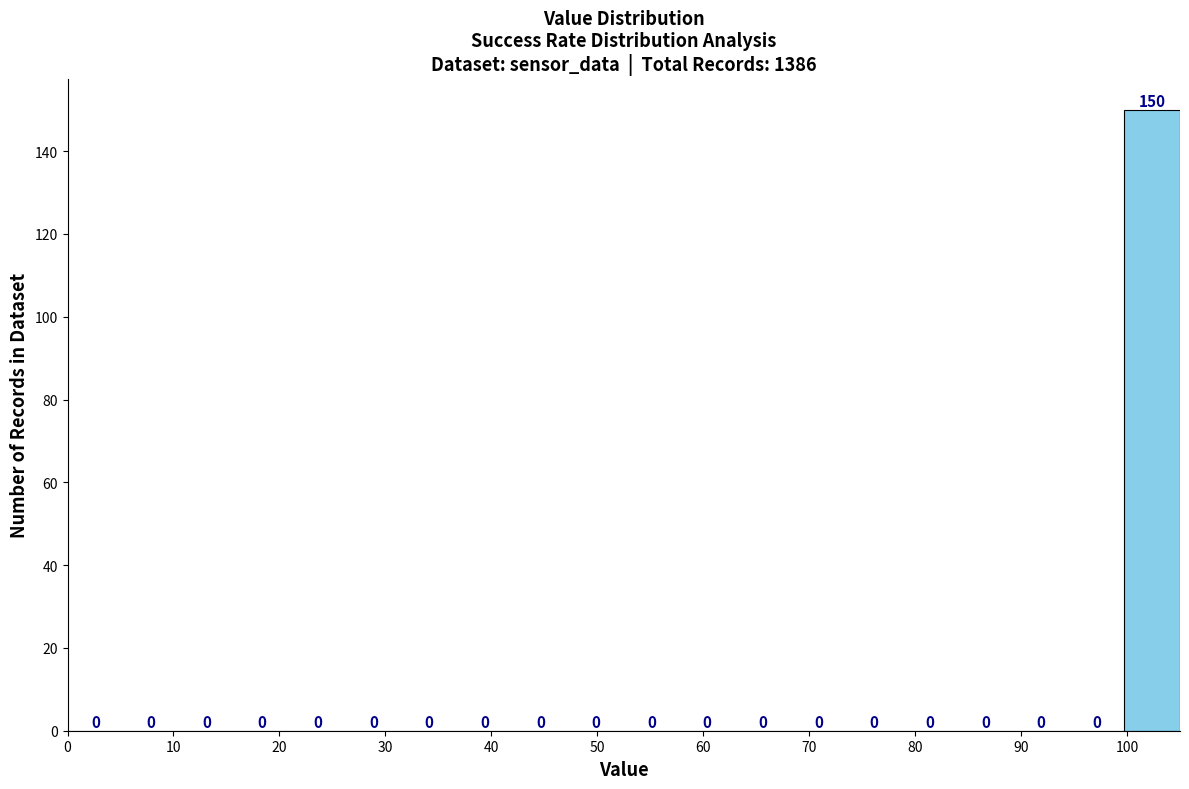

Over which range of the x-axis is the bar tallest?

100 to 105